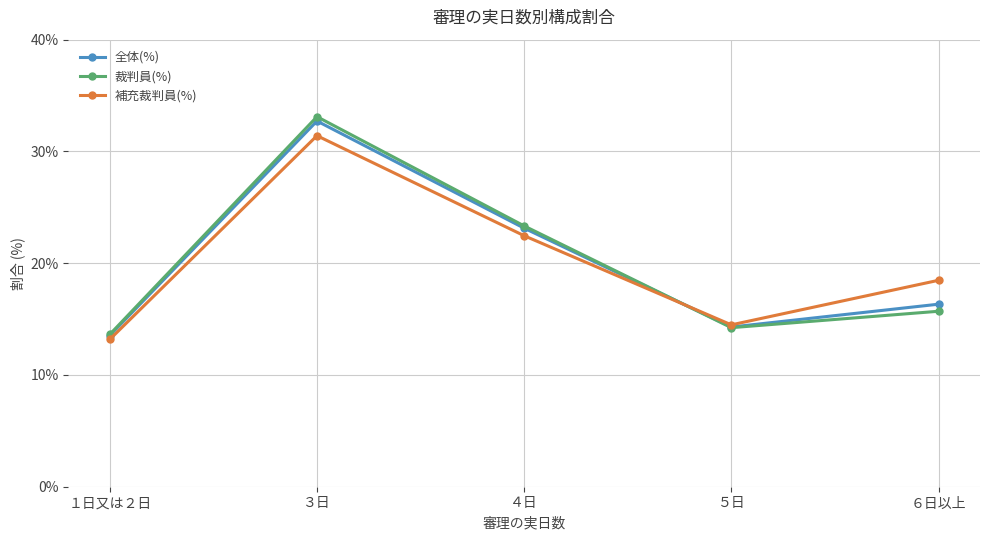

True or false: 全体(%) has more than 0 points higher than both neighbors.

True